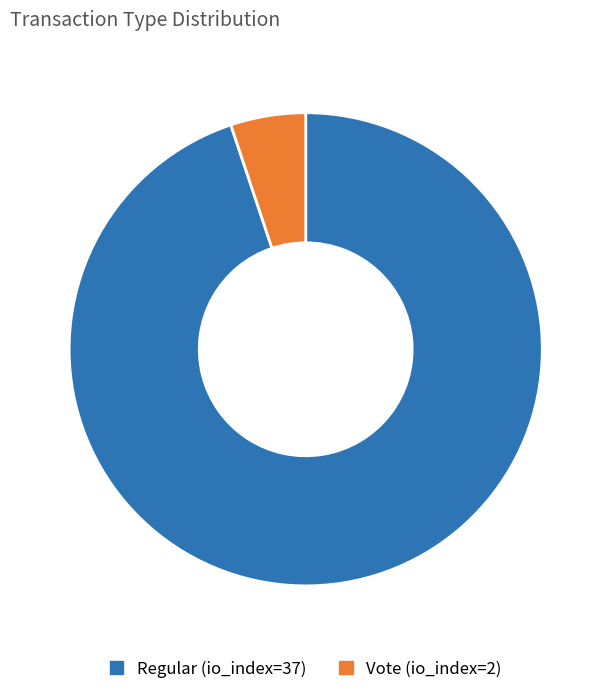

Is it true that Regular (io_index=37) is 99% of the pie?

False